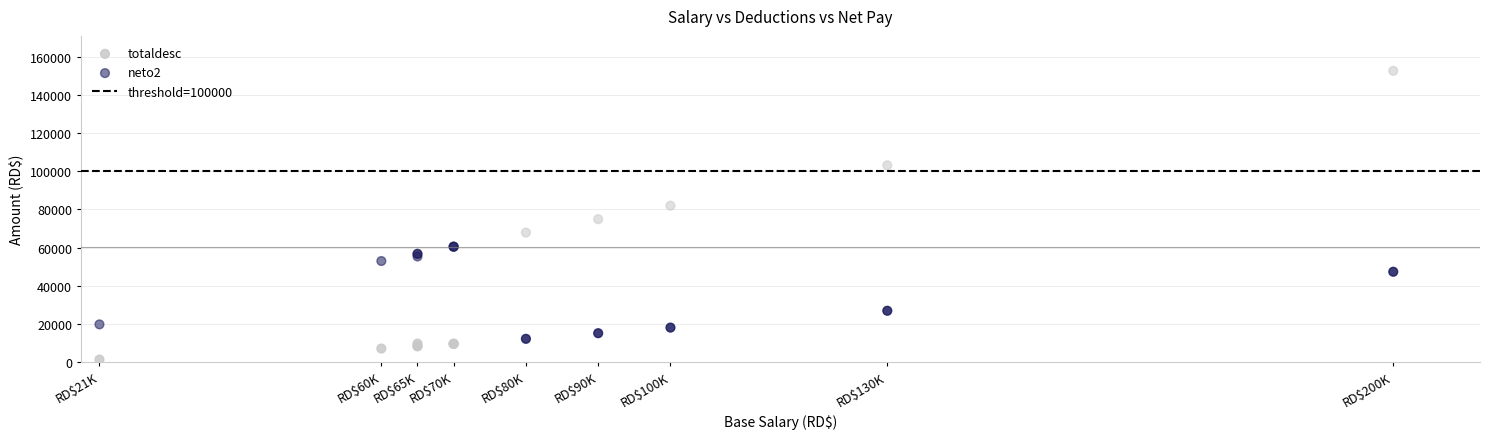

In the totaldesc series, what Y value is closest to 24295?

26870.2